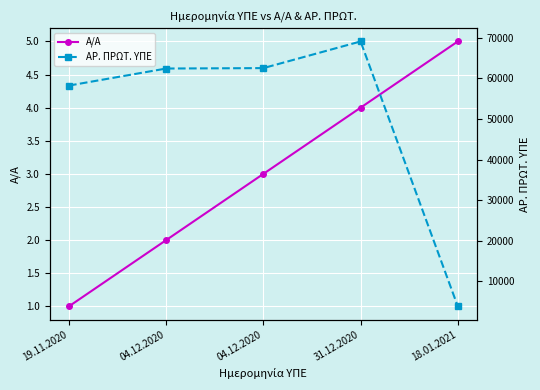

Which has a higher value, 19.11.2020 or 31.12.2020?

31.12.2020